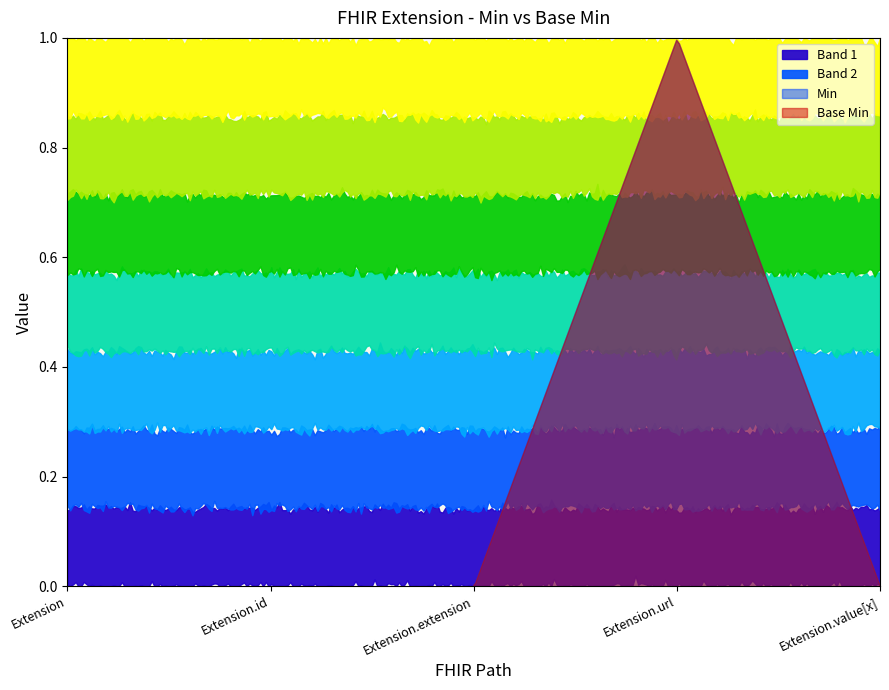

Which label corresponds to the largest value in the chart?

Extension.url